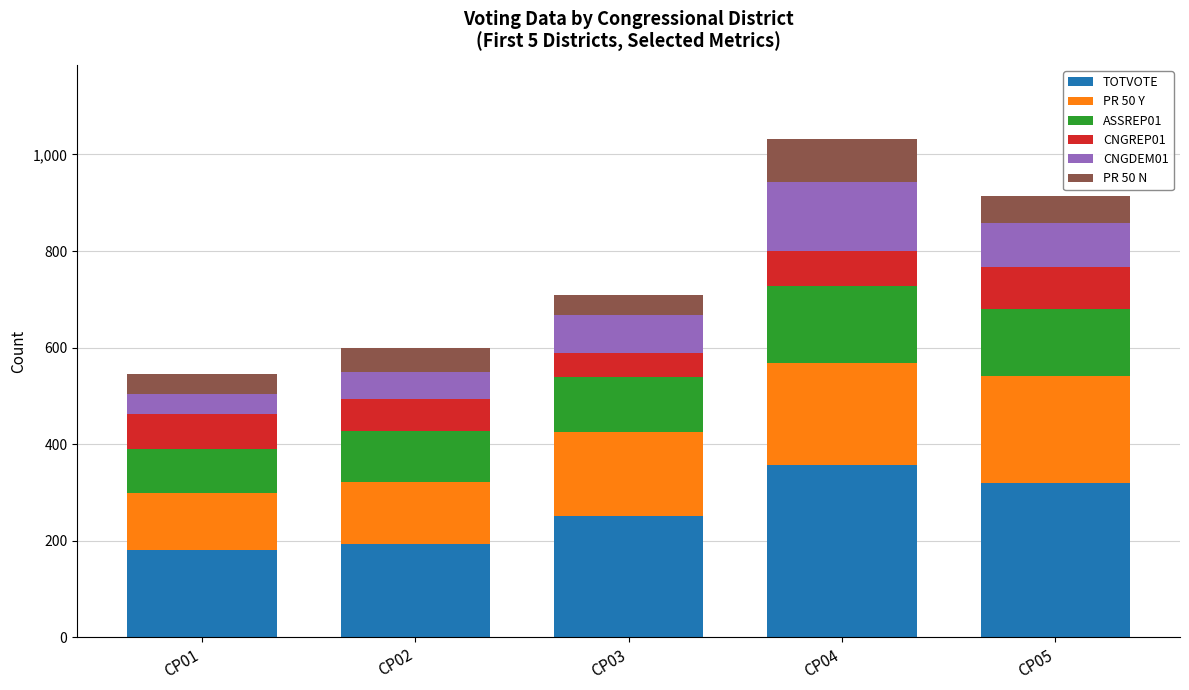

What is the difference between the maximum and second lowest values in the TOTVOTE series?

163